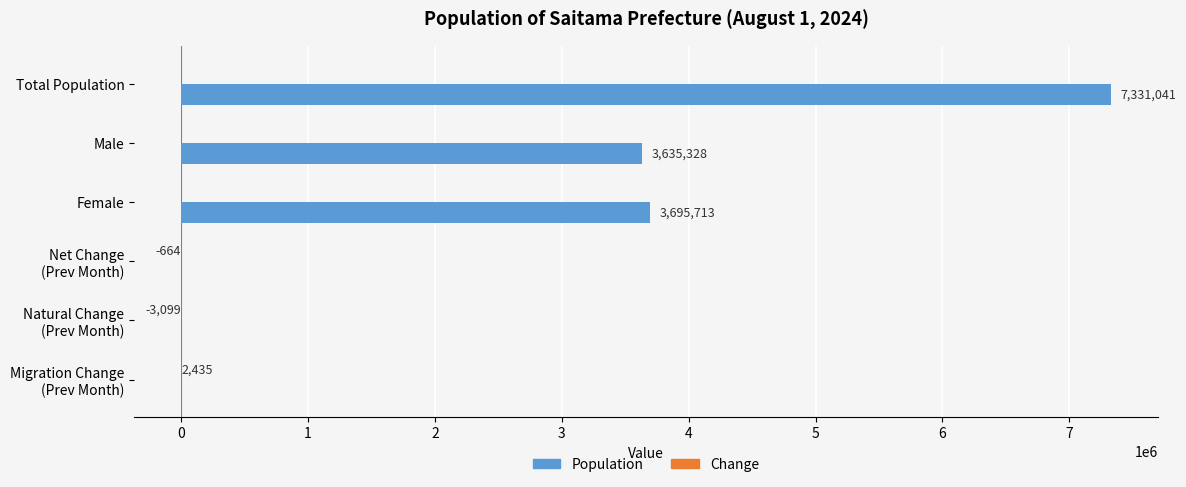

What is the sum of all Population values?

14662082